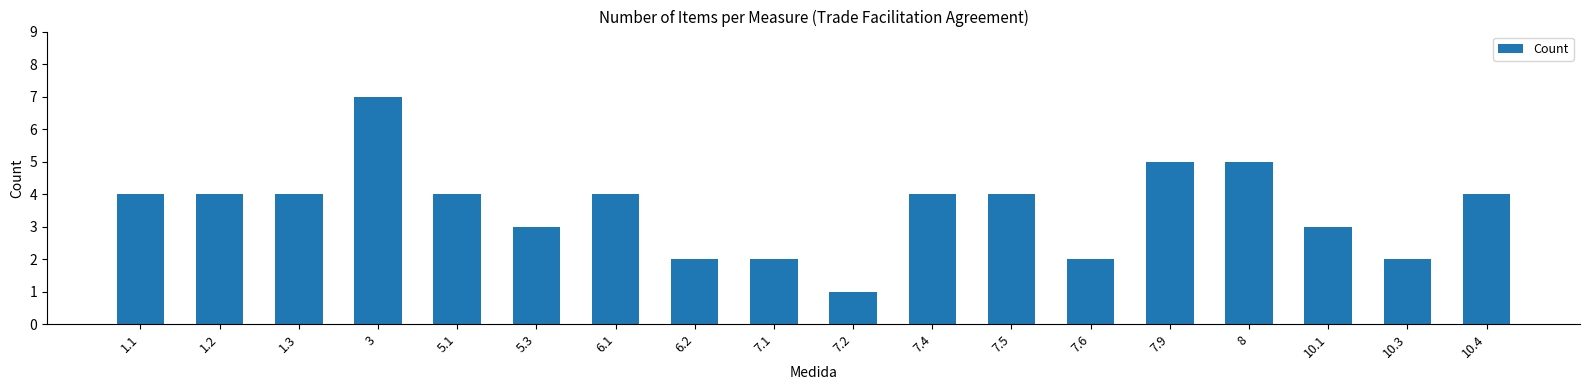

Count the values in the range 2 to 4.

14